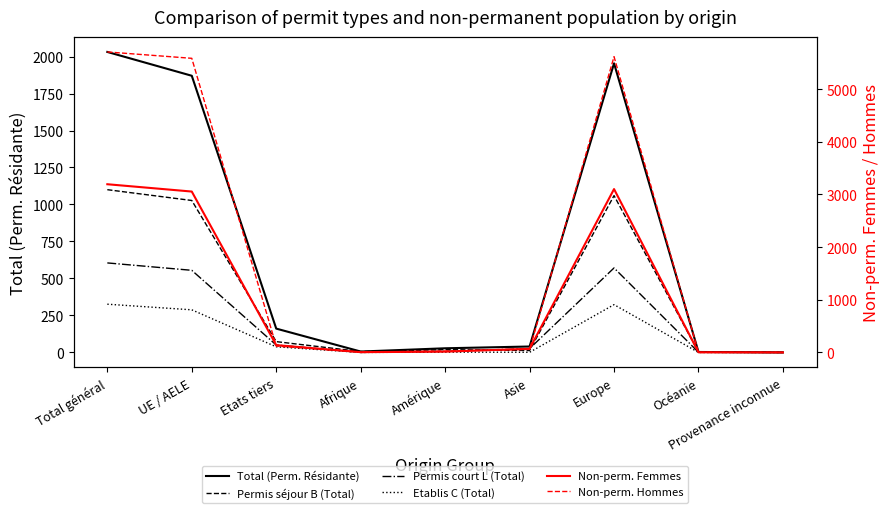

How many values in the Total (Perm. Résidante) series exceed 40?

4